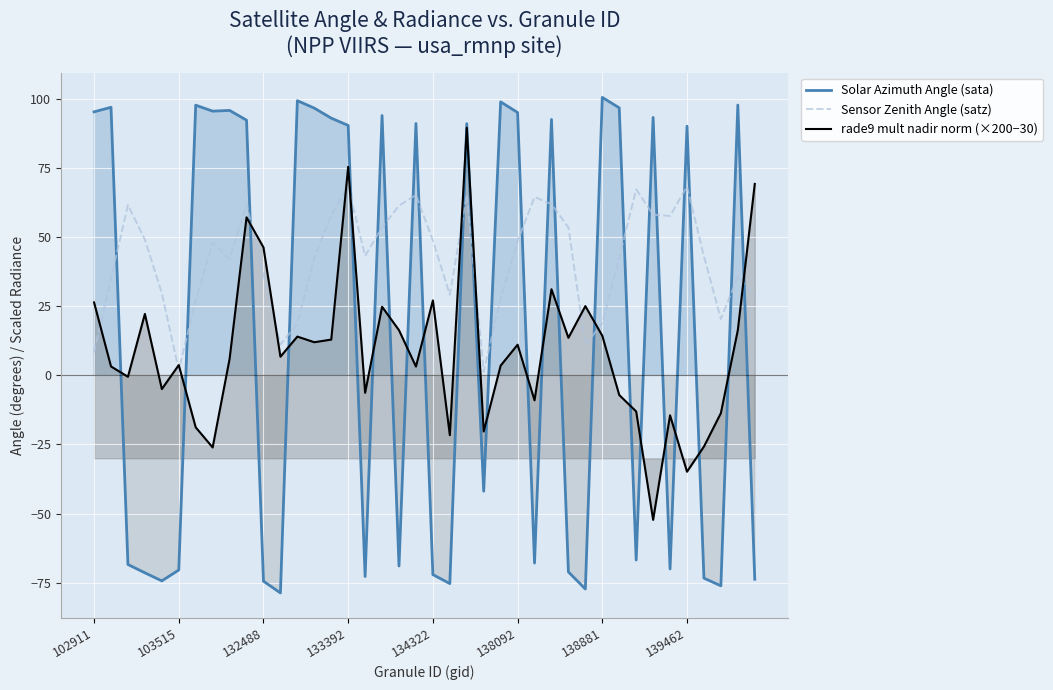

True or false: Sensor Zenith Angle (satz) and Solar Azimuth Angle (sata) cross at least once.

True